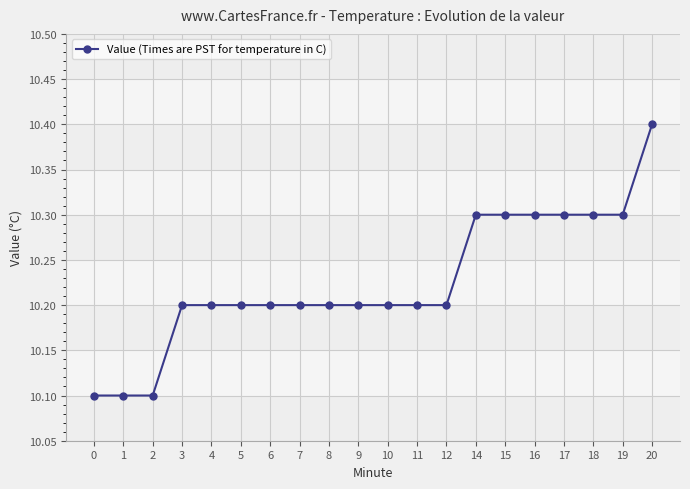

Read the value at 16.

10.3